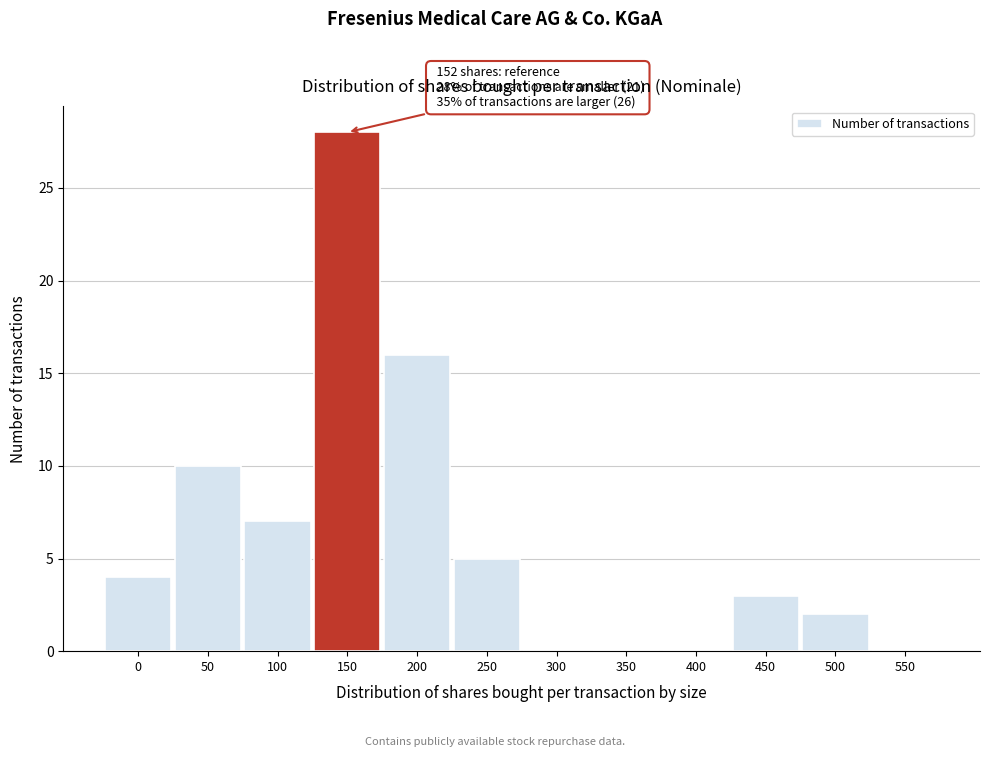

Reading left to right, extract all data points from this chart.

0=4	50=10	100=7	150=28	200=16	250=5	300=0	350=0	400=0	450=3	500=2	550=0